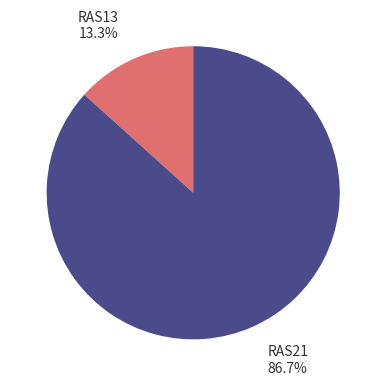

Is there any slice that represents more than half of the pie?

Yes